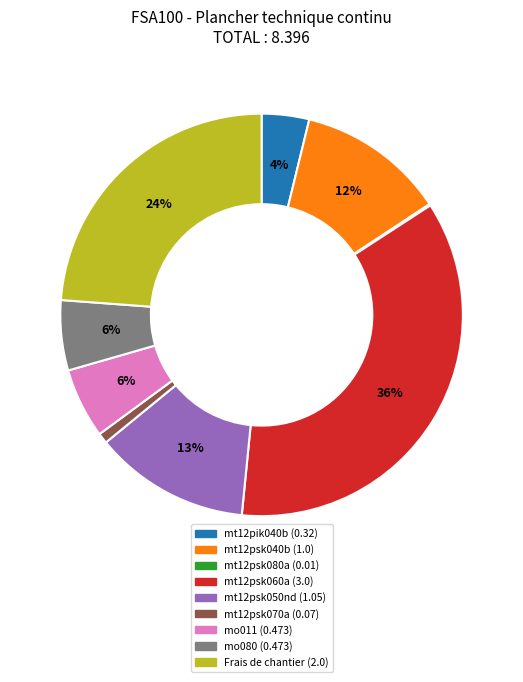

Which has a higher value, mt12psk060a or mt12psk040b?

mt12psk060a